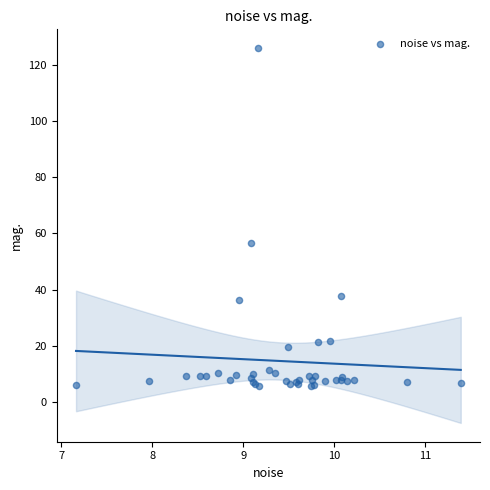

What Y value in the scatter plot is closest to 65?

56.6